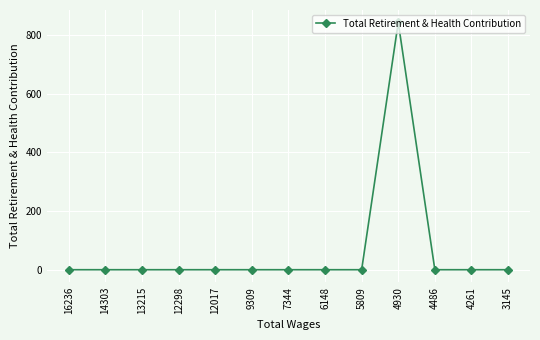

Does the chart display data point markers on the line(s)?

Yes